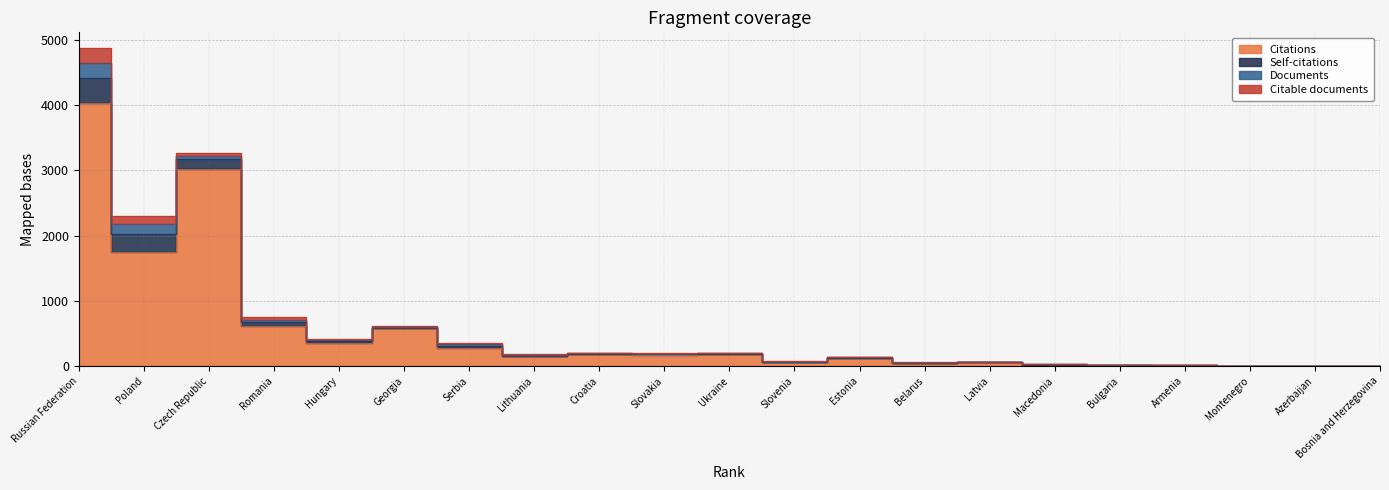

True or false: Citations and Citable documents intersect in this chart.

True